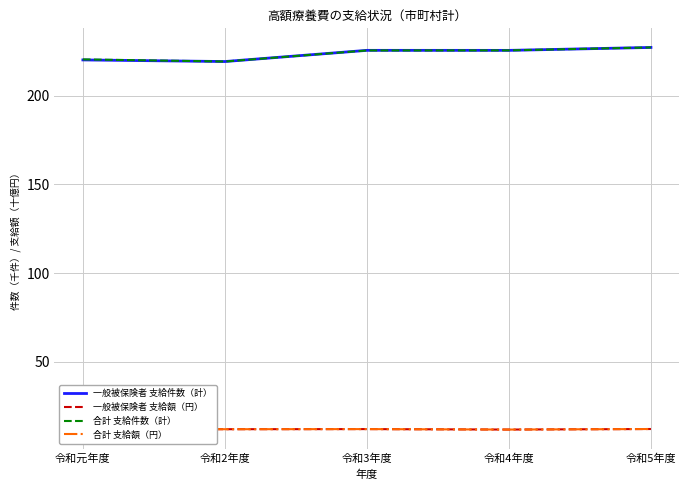

What is the difference between the highest and lowest values at 令和5年度?

215.0